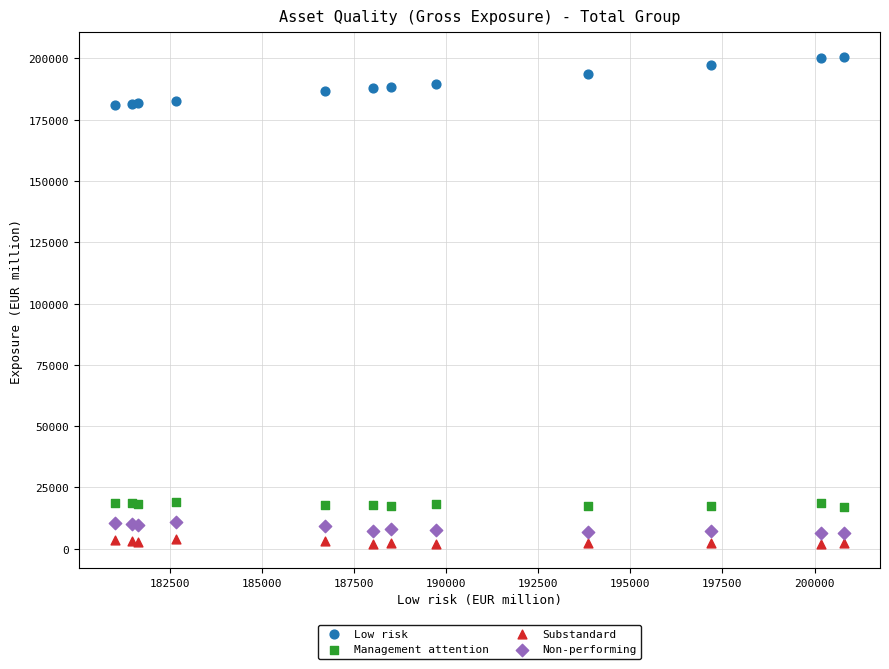

What is the X range (max minus min) for the scatter plot?

19765.0